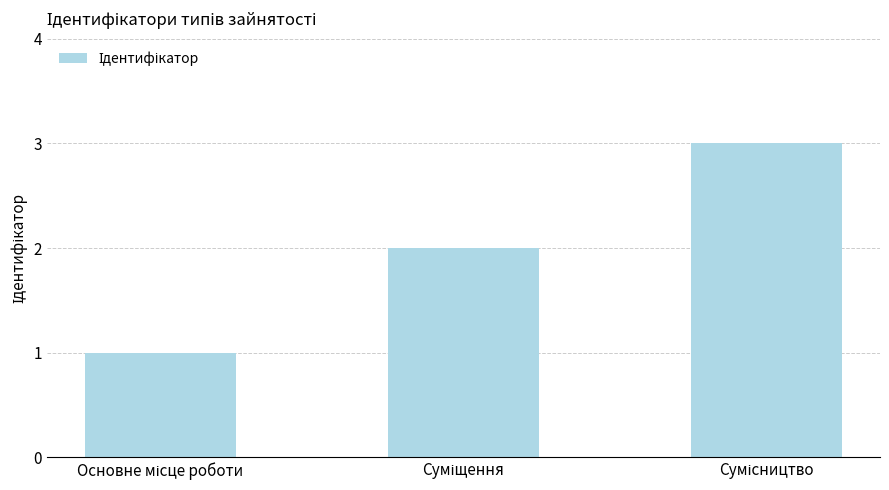

How many values are below 2?

1